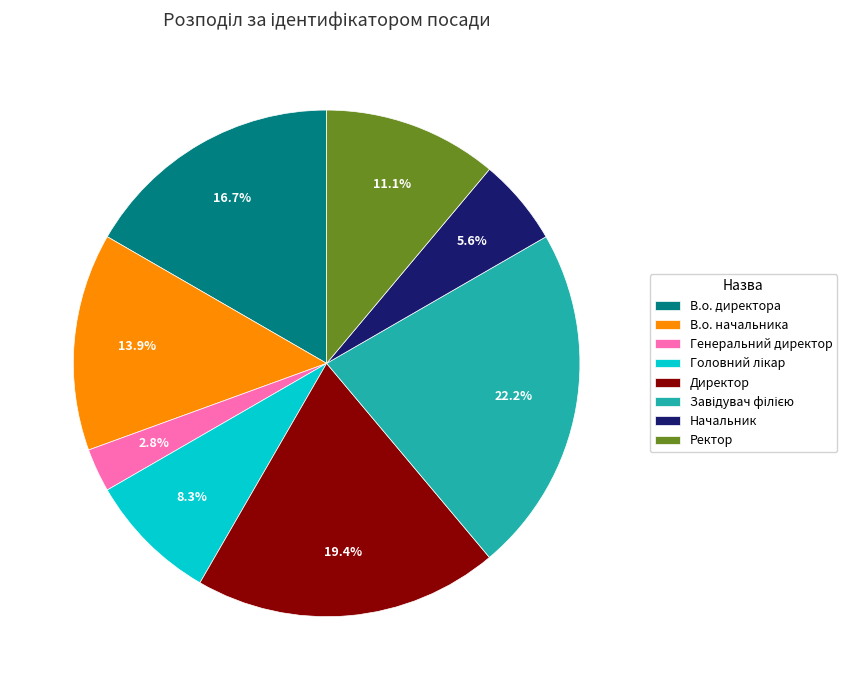

Is В.о. директора the majority of the pie?

No